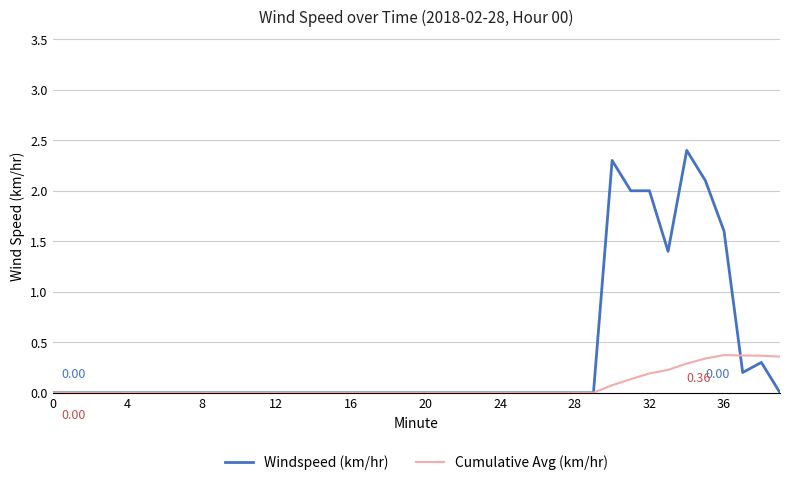

Rank the series by their maximum value, from highest to lowest.

Windspeed (km/hr), Cumulative Avg (km/hr)